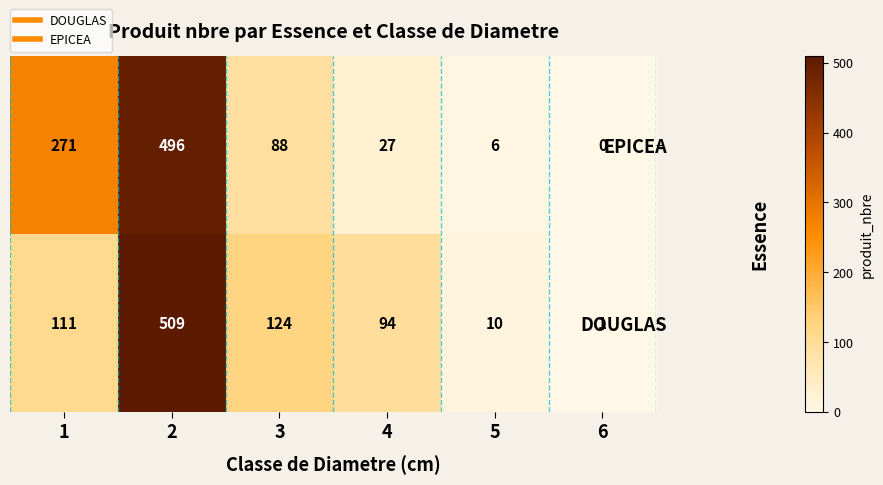

The DOUGLAS series shows 111 at 1. True or false?

True